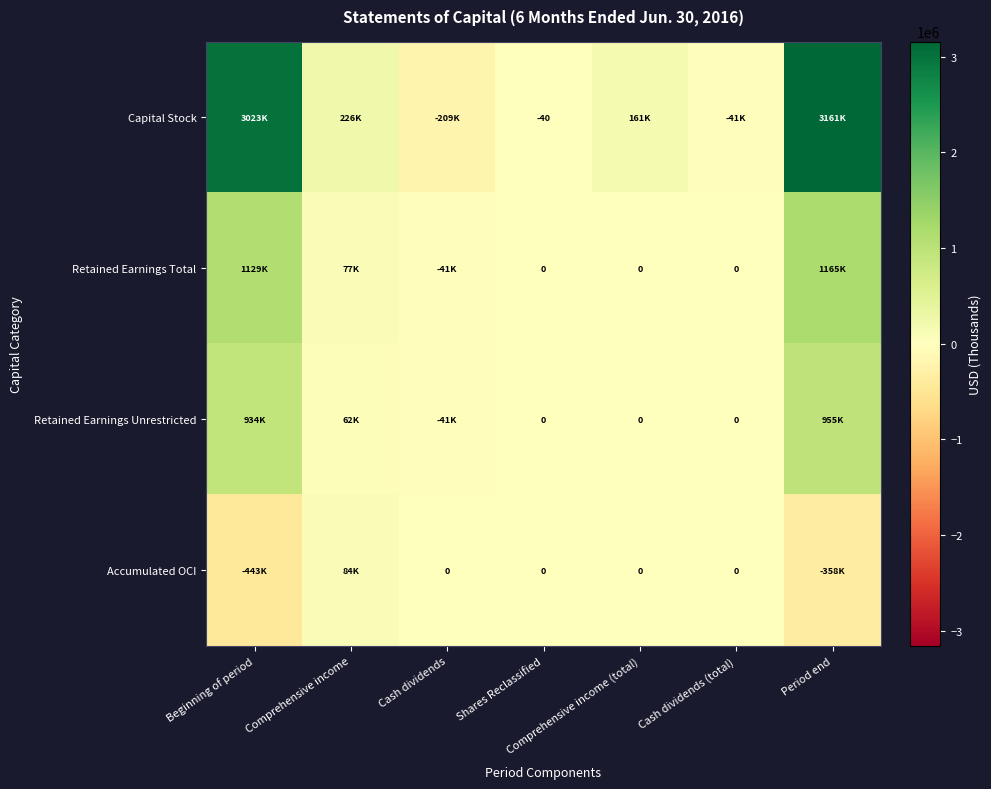

What is the total value across all series at Shares Reclassified?

-40